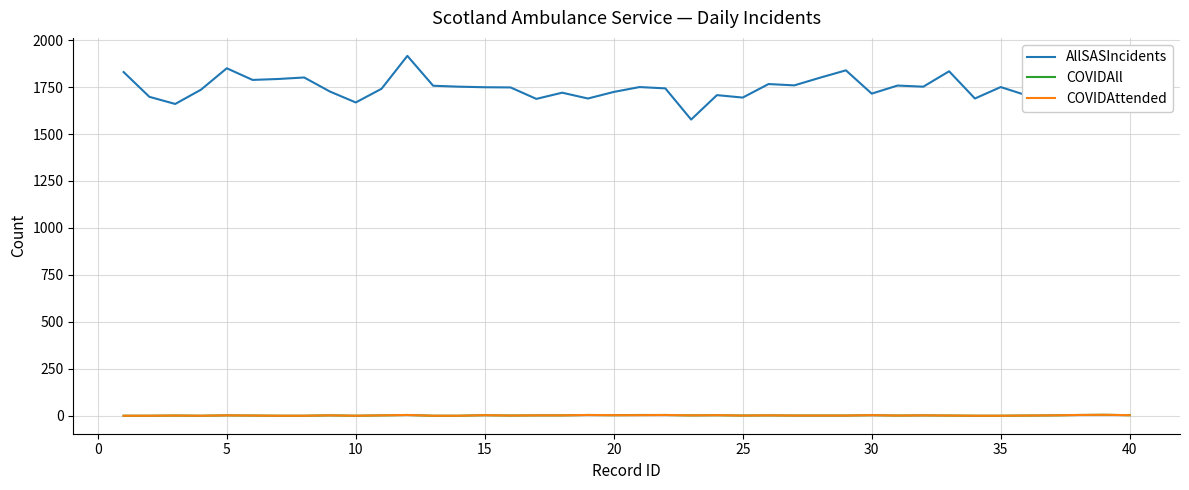

What is the greatest value displayed?

1916